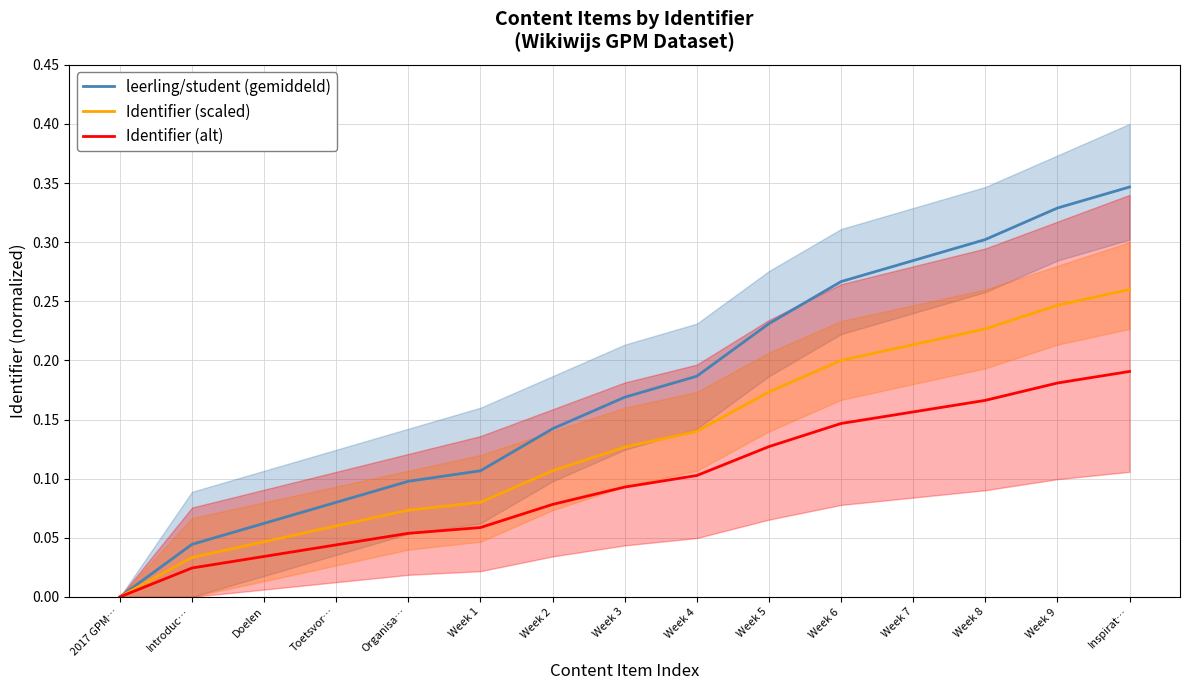

What is the difference between the second highest and second lowest values in the Identifier (alt) series?

0.2